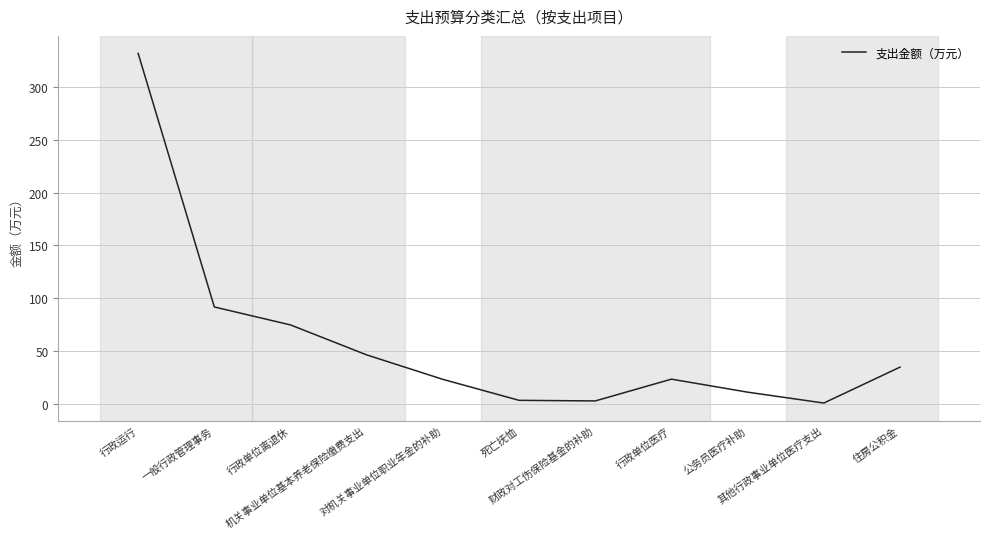

What is the greatest value displayed?

331.7